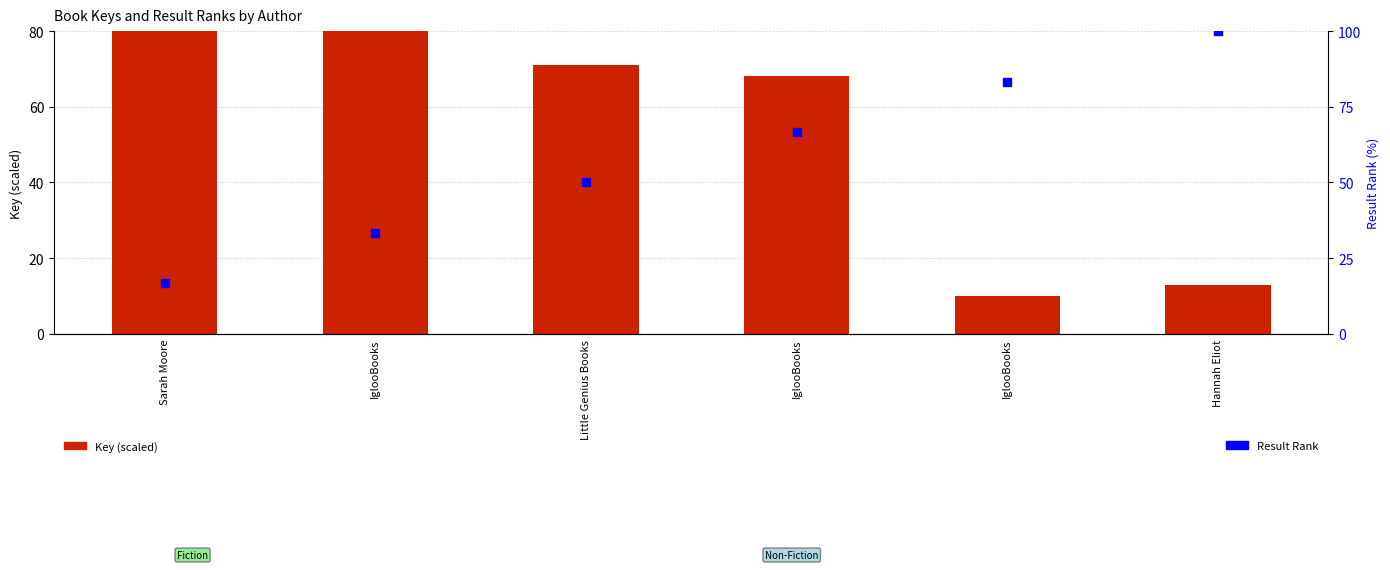

Is the value of Key (scaled) at IglooBooks greater than the value of Result Rank at Little Genius Books?

Yes